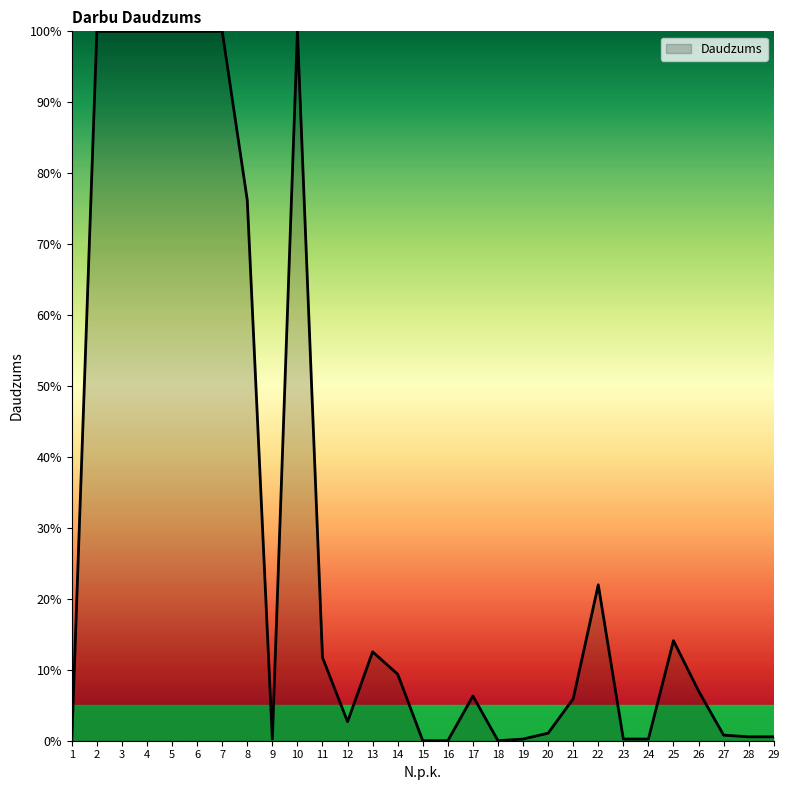

True or false: the data shows -61.5 at 15.

False